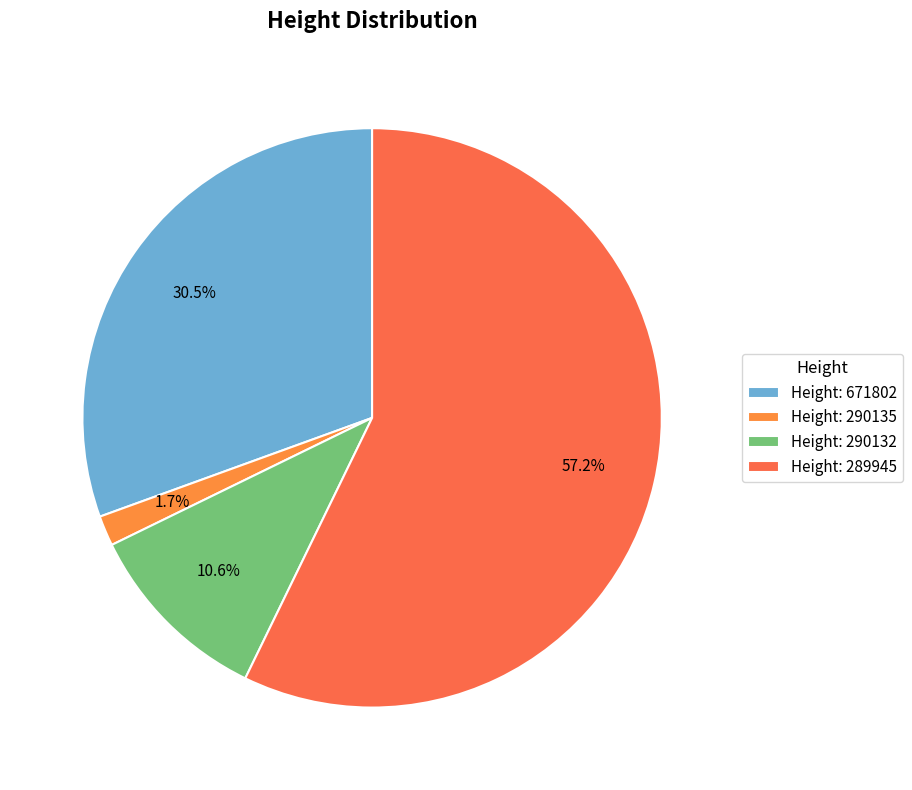

Rank the categories by value from lowest to highest.

Height: 290135, Height: 290132, Height: 671802, Height: 289945